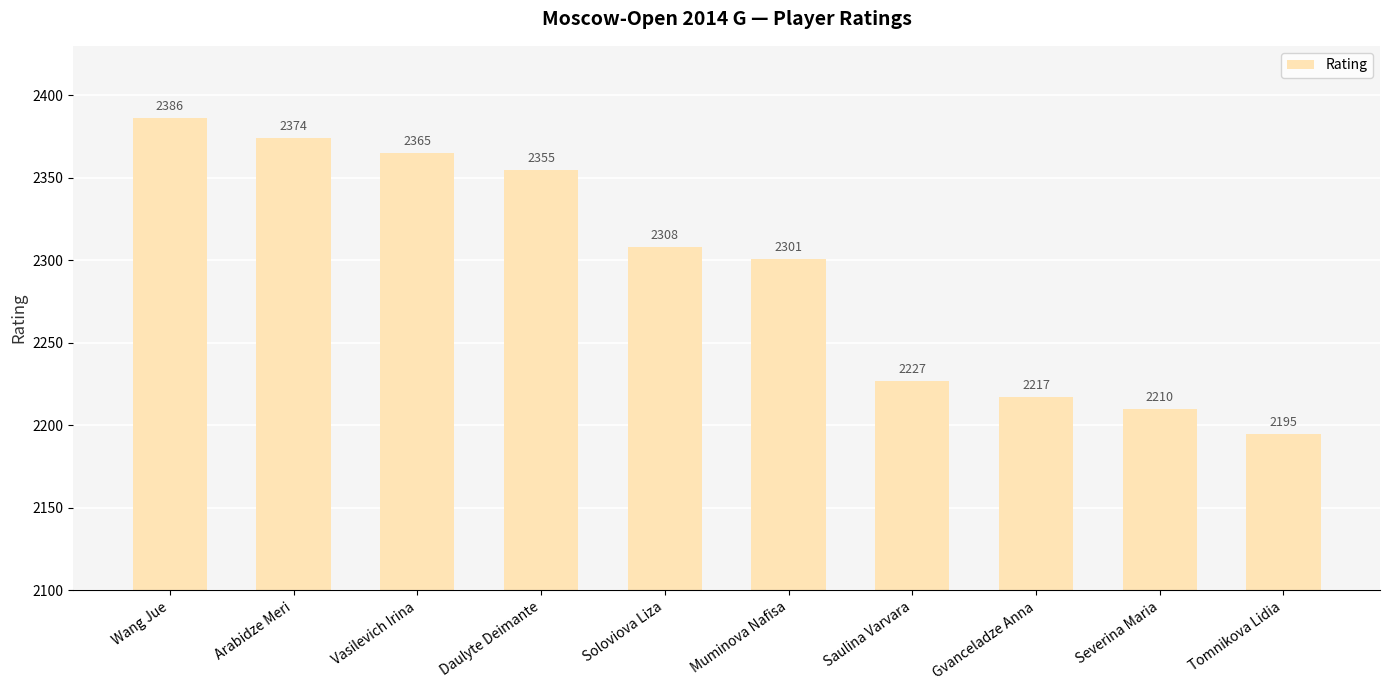

The value at Severina Maria is 2210. True or false?

True